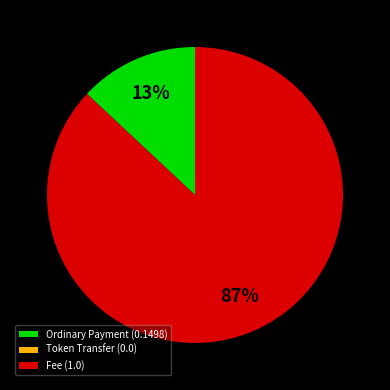

Which slice is the largest?

Fee (1.0)